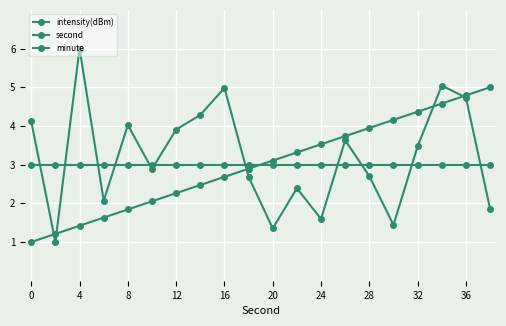

How many lines are shown in the chart?

3